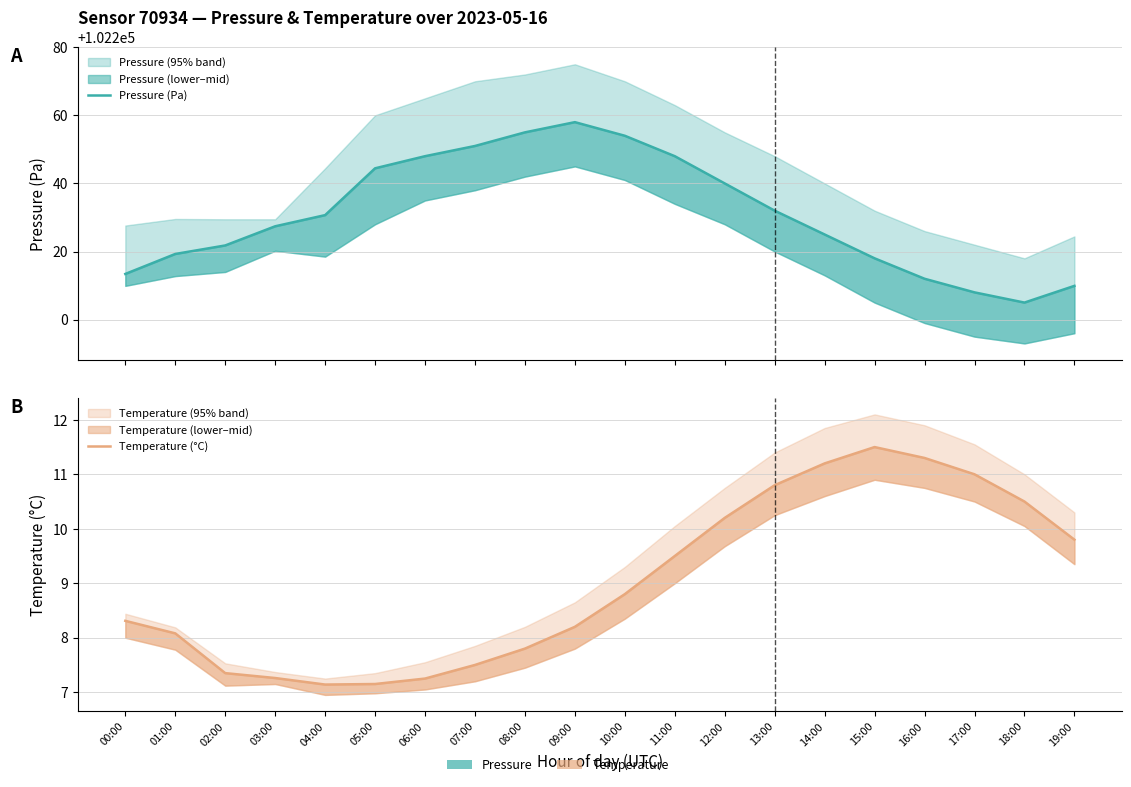

What is the maximum value for Temperature (°C)?

11.5